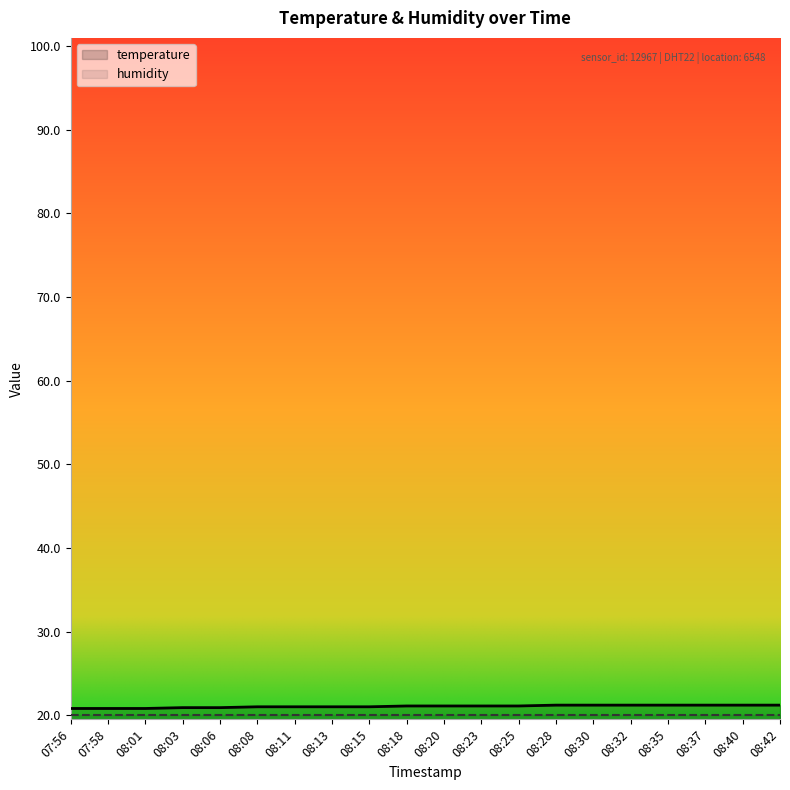

What is the value of the 1st point from the left?

20.8